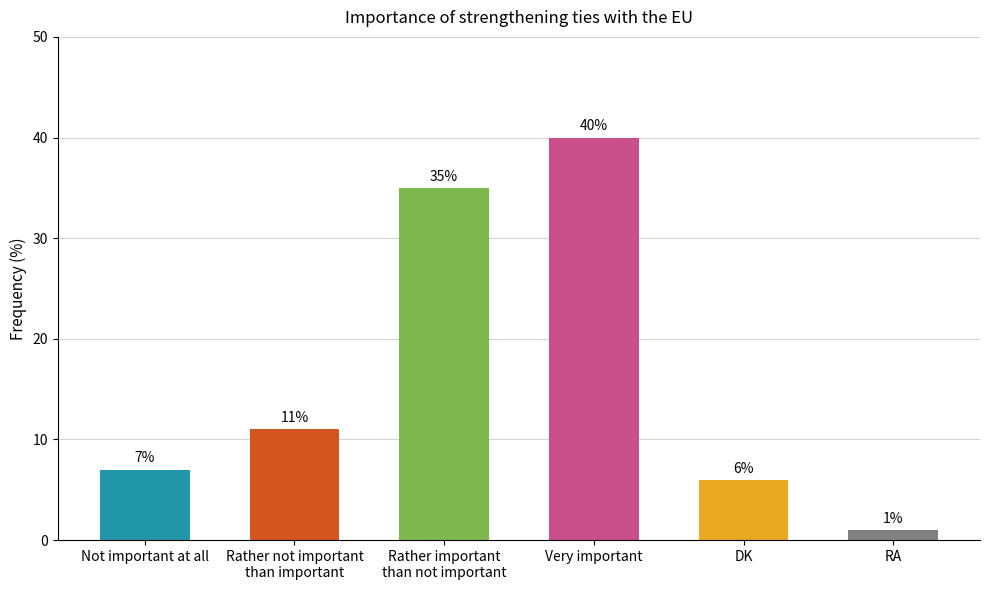

Which category has the highest value across all series?

Very important